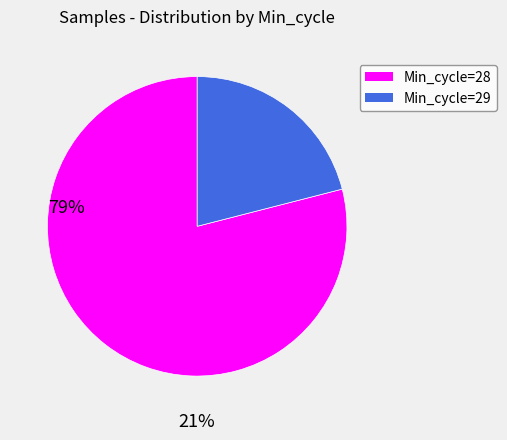

Does any single category account for the majority?

Yes